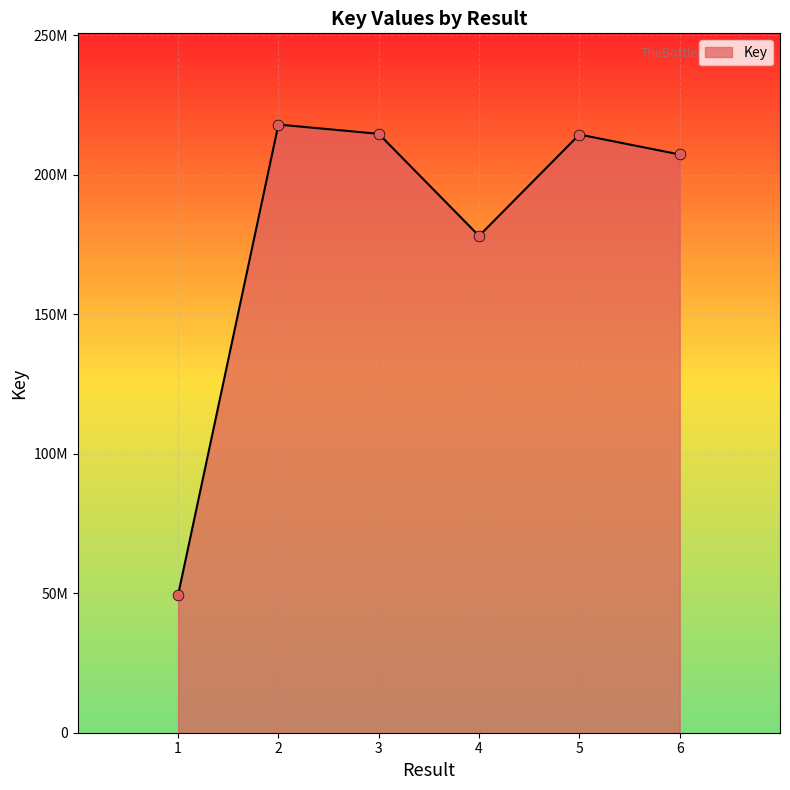

Is this an area chart (filled region under the line)?

Yes